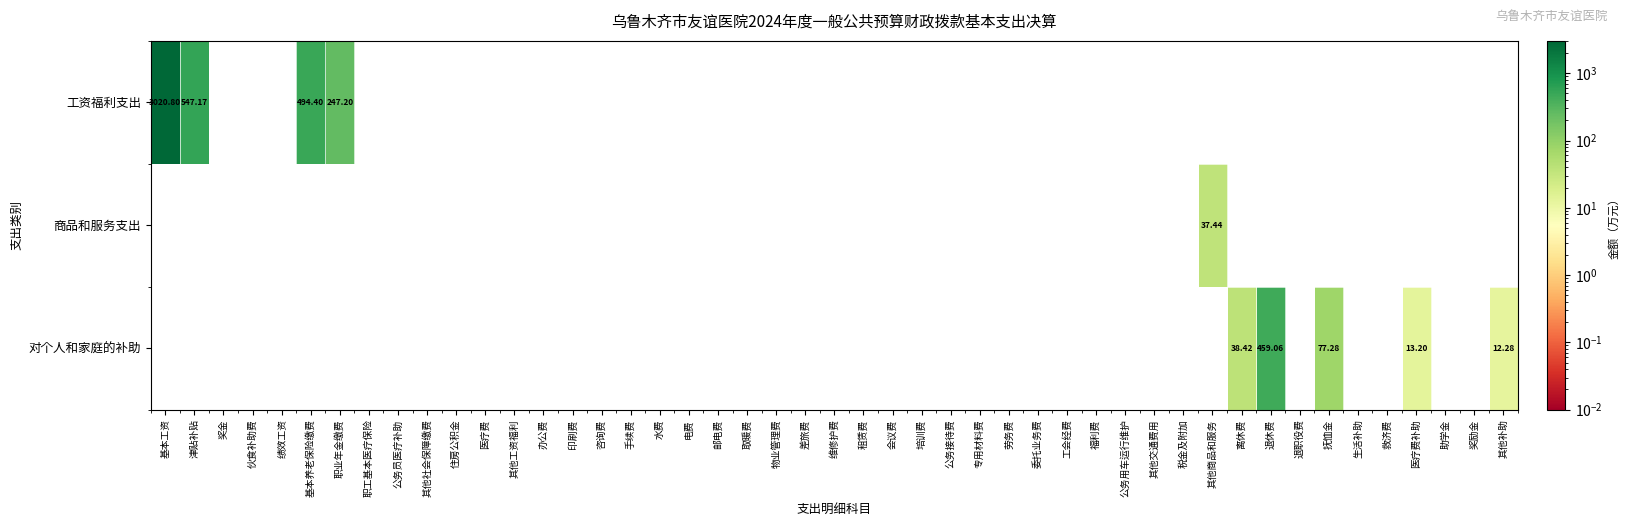

How many positive values does the 工资福利支出 series have?

1